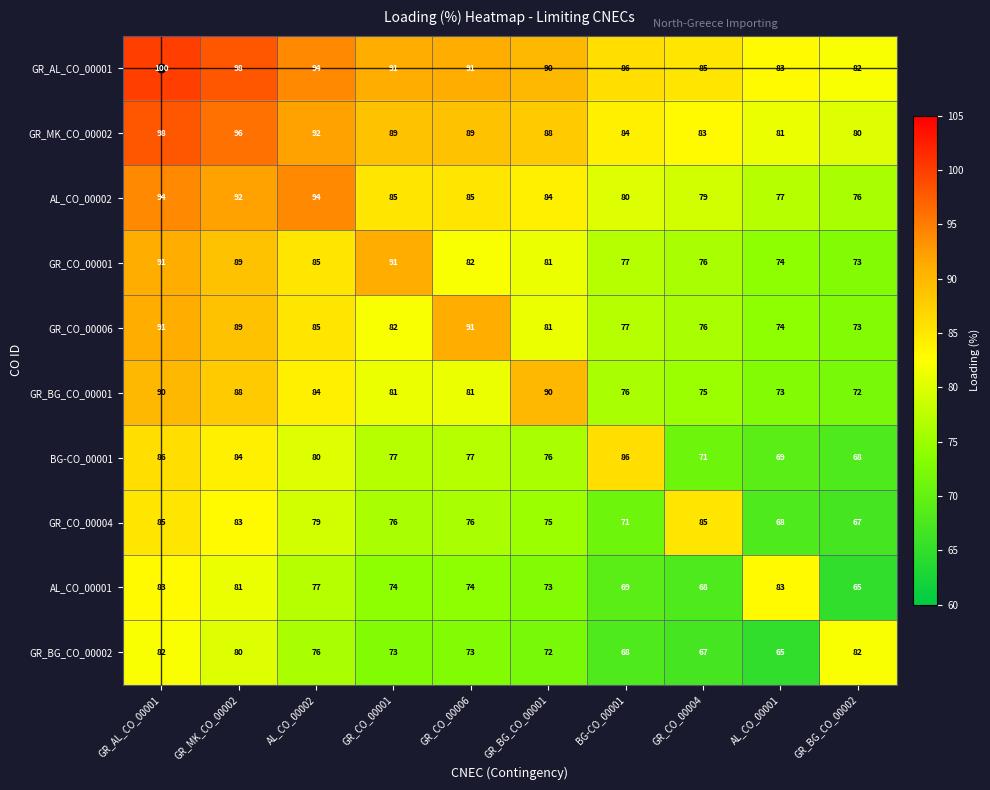

Where does the AL_CO_00001 series first go above 74?

GR_AL_CO_00001